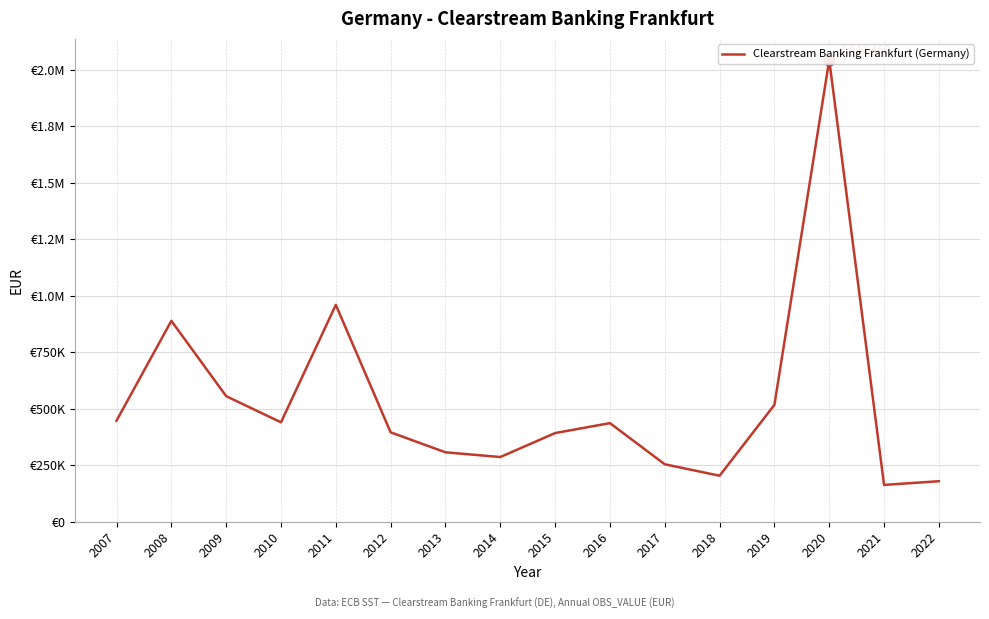

Which has a higher value, 2007 or 2014?

2007